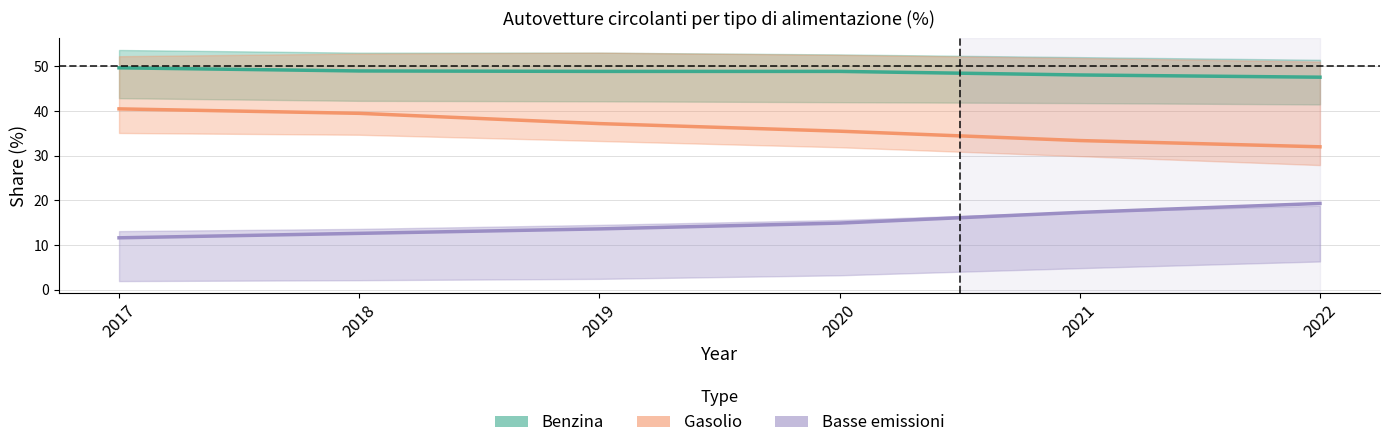

Where is Benzina nearest to the value 48?

2021